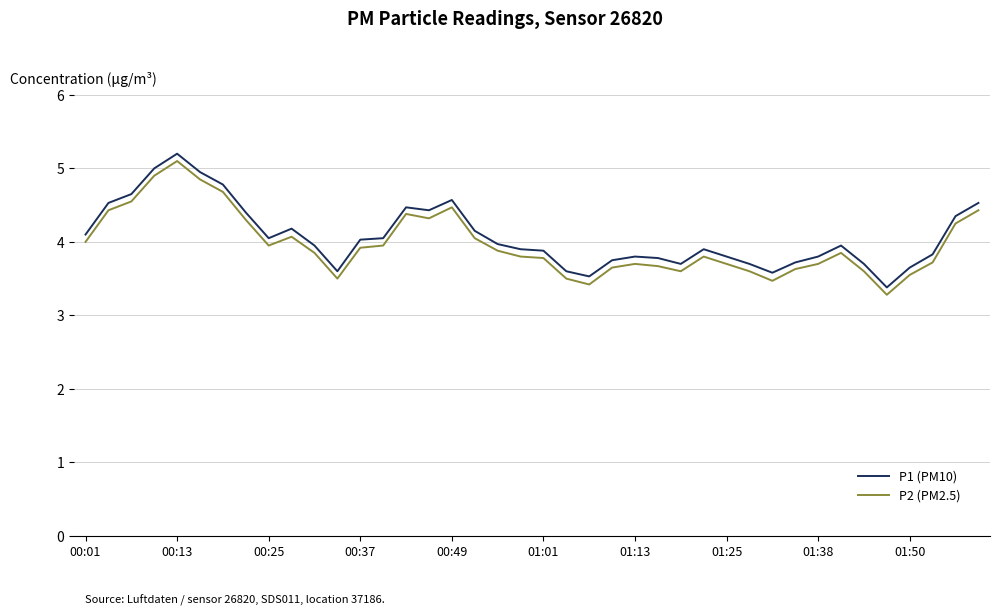

What is the difference between the maximum and minimum values in the P1 (PM10) series?

1.8